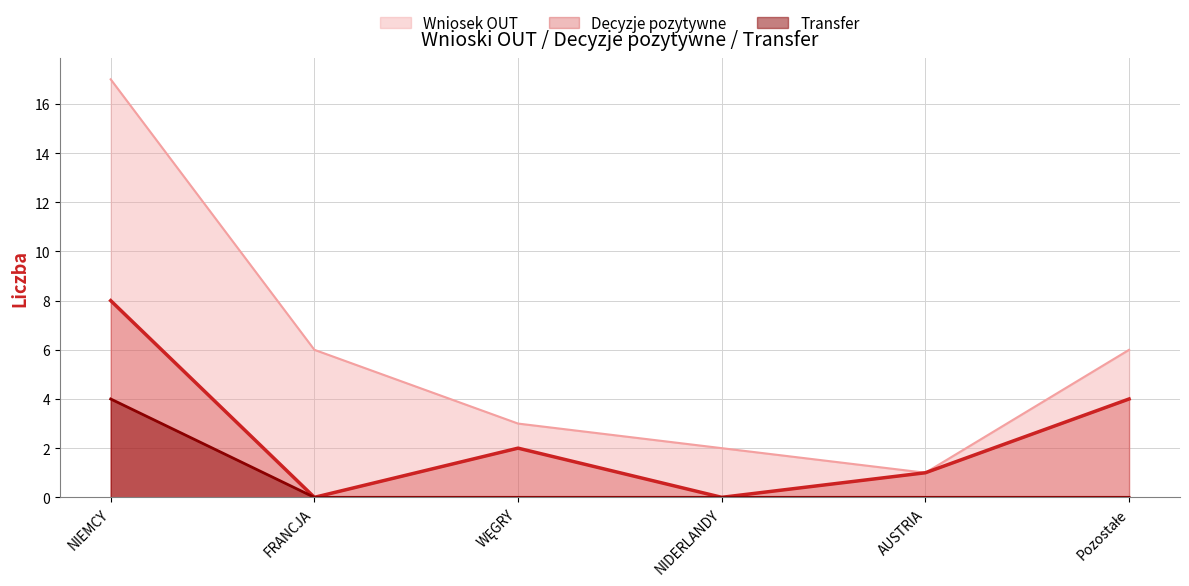

At FRANCJA, list the series in order from largest to smallest.

Wniosek OUT, Decyzje pozytywne, Transfer